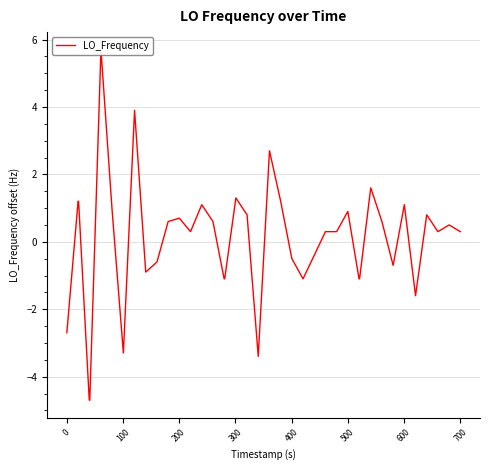

What is the maximum value shown in the chart?

5.7